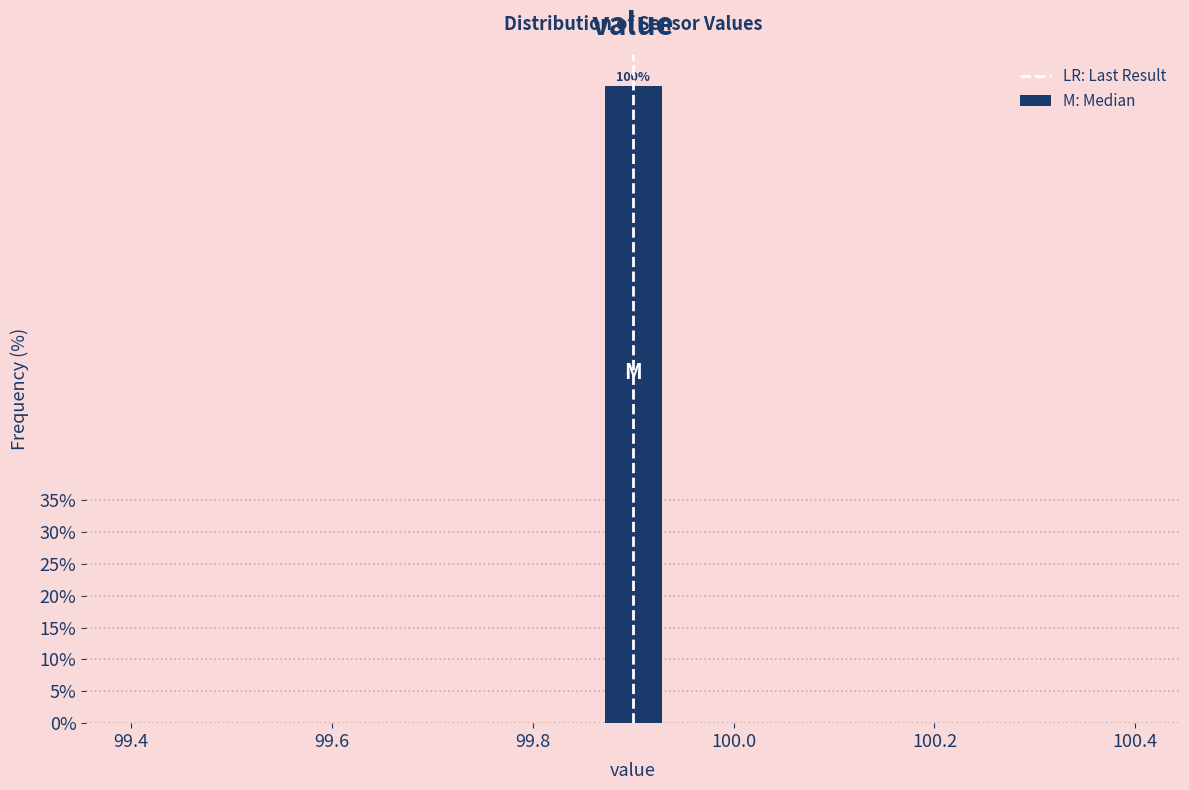

Read against the x-axis, roughly where is the centre of the tallest bar?

99.90